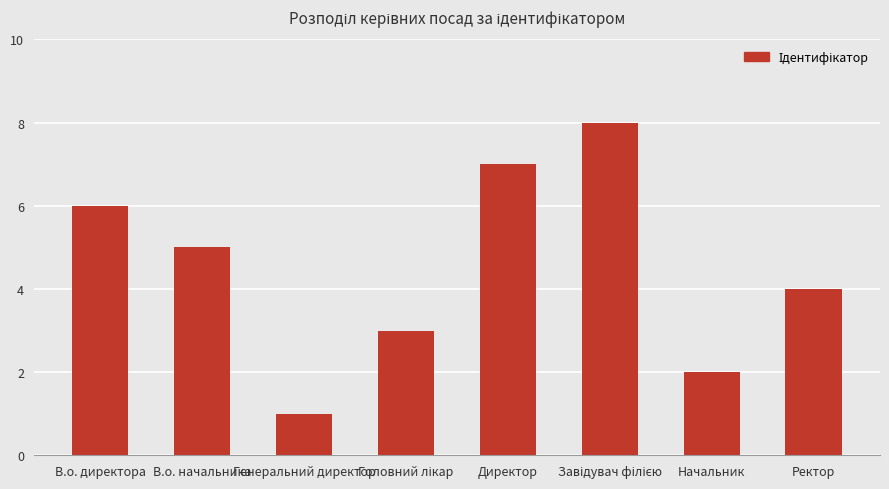

What is the difference between the maximum and second lowest values?

6